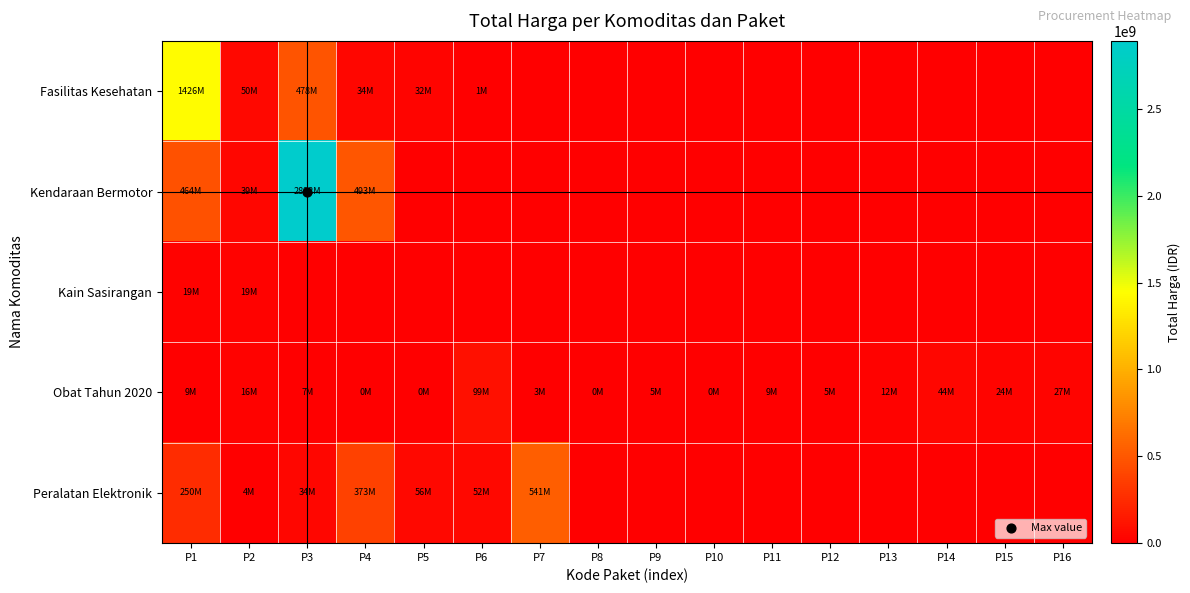

At which category does the chart reach its minimum across all series?

P7